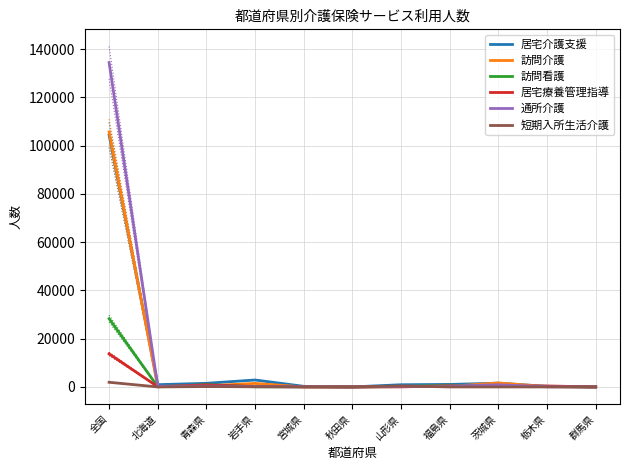

Which series has the largest total across all categories?

通所介護